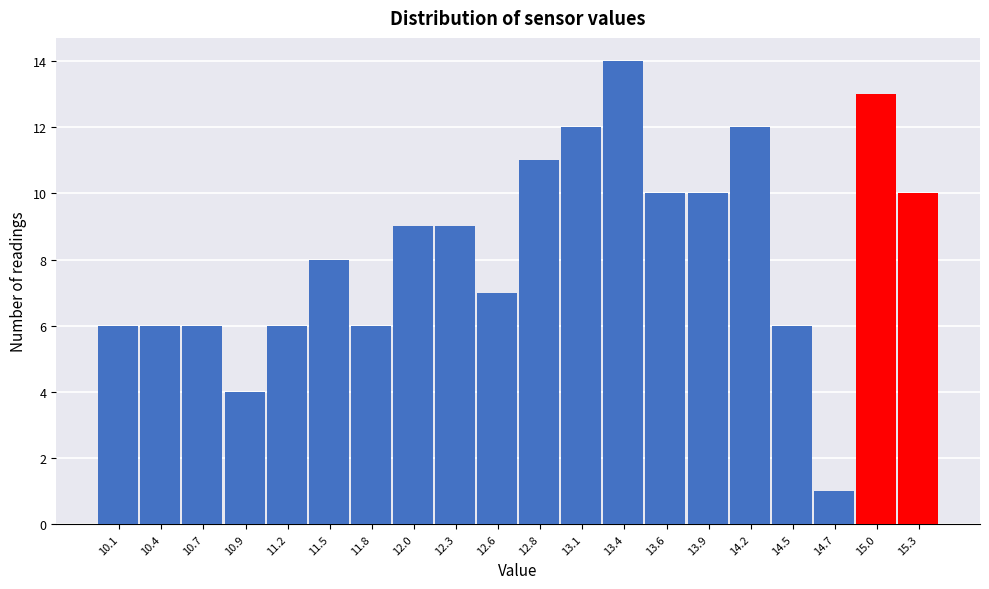

Reading left to right, transcribe this chart: for each bar, give the range it covers on the x-axis and its height. Neither the bar edges nor the heights are printed on the chart, so give them approximately, as read against the axes.

10.00 to 10.27: 6
10.27 to 10.54: 6
10.54 to 10.81: 6
10.81 to 11.08: 4
11.08 to 11.35: 6
11.35 to 11.62: 8
11.62 to 11.89: 6
11.89 to 12.16: 9
12.16 to 12.43: 9
12.43 to 12.70: 7
12.70 to 12.97: 11
12.97 to 13.24: 12
13.24 to 13.51: 14
13.51 to 13.78: 10
13.78 to 14.05: 10
14.05 to 14.32: 12
14.32 to 14.59: 6
14.59 to 14.86: 1
14.86 to 15.13: 13
15.13 to 15.40: 10